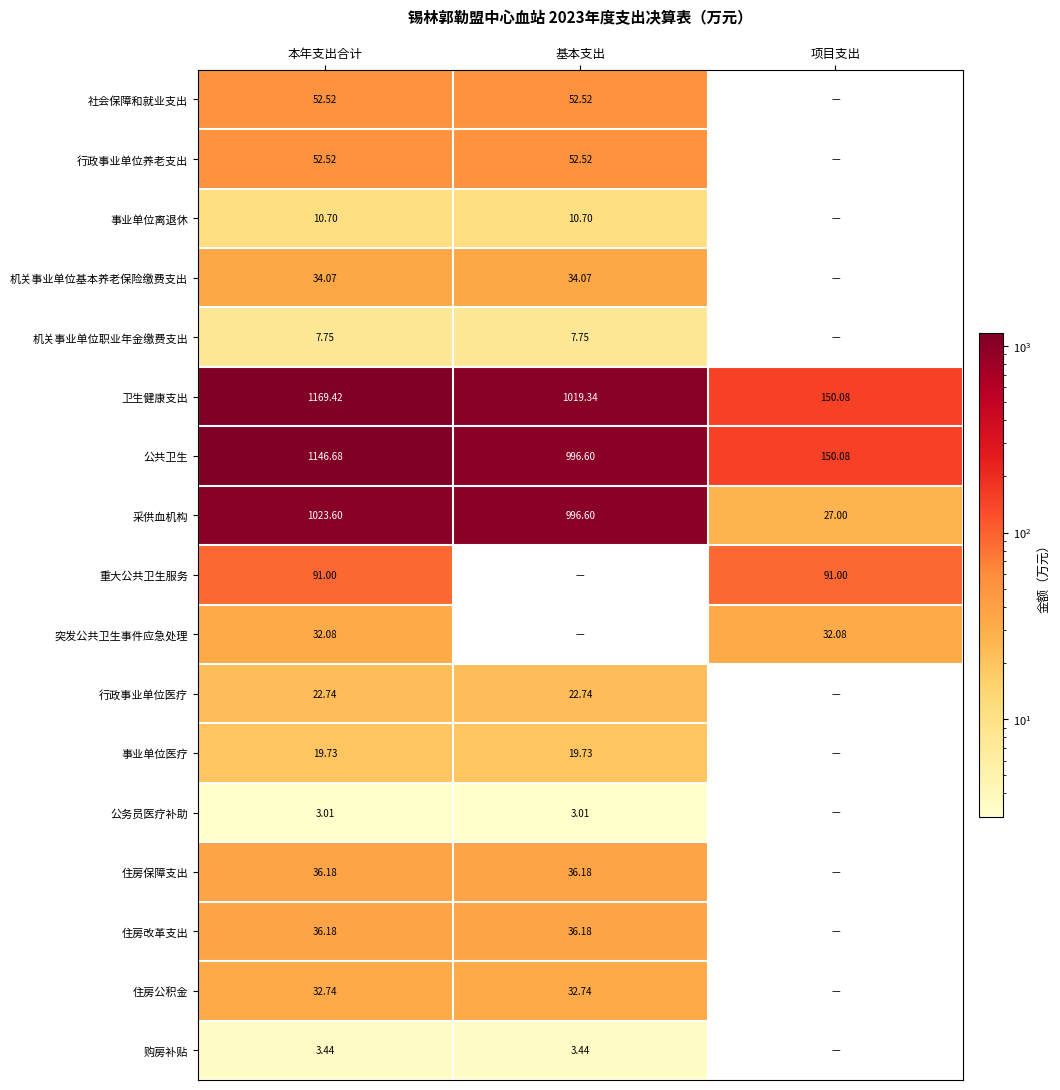

Count the number of data series in this chart.

17